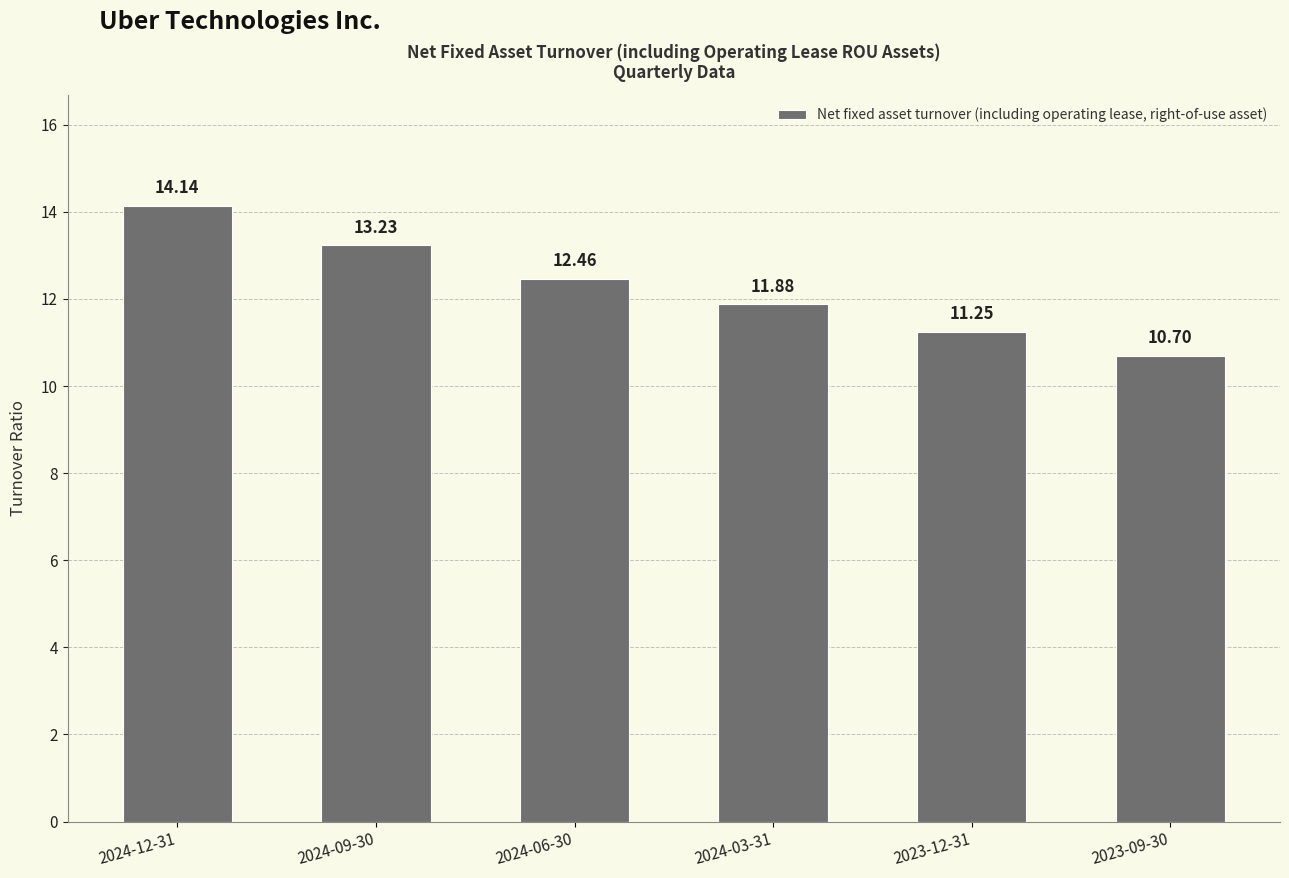

At which category does the chart reach its peak across all series?

2024-12-31